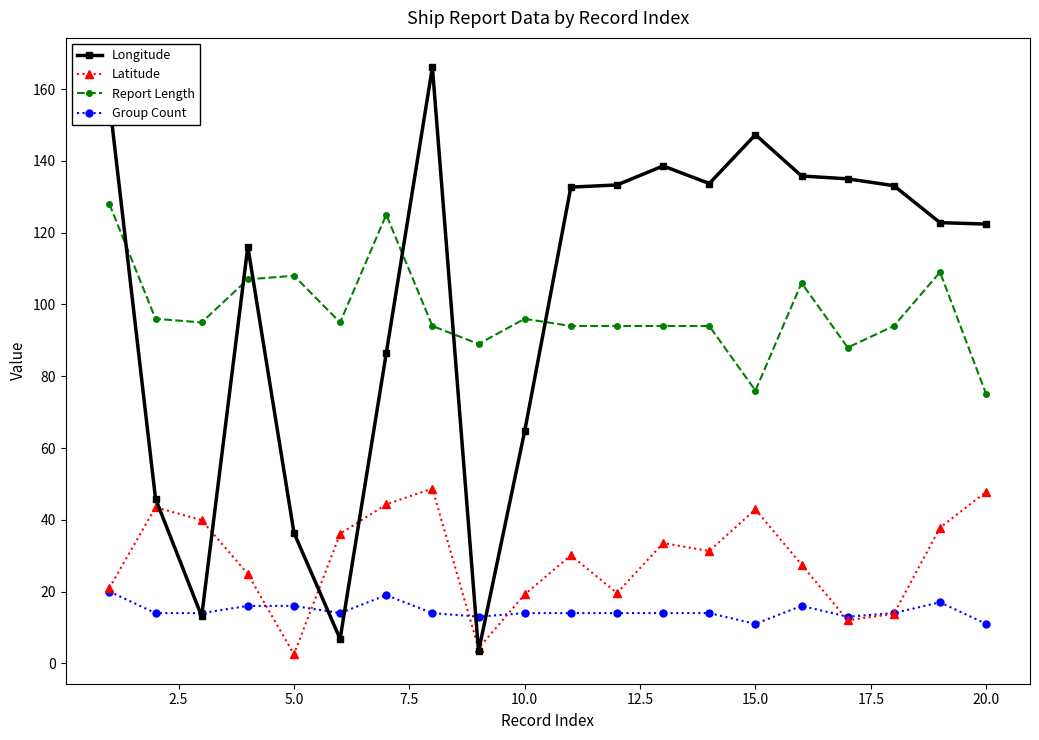

What is the value of the Report Length point at the 14th from the left?

94.0